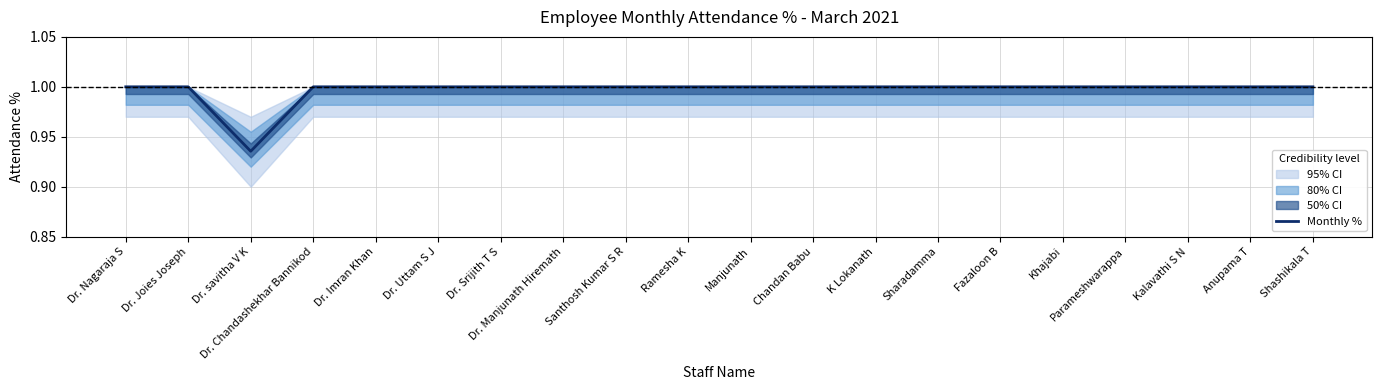

How many lines are shown in the chart?

1